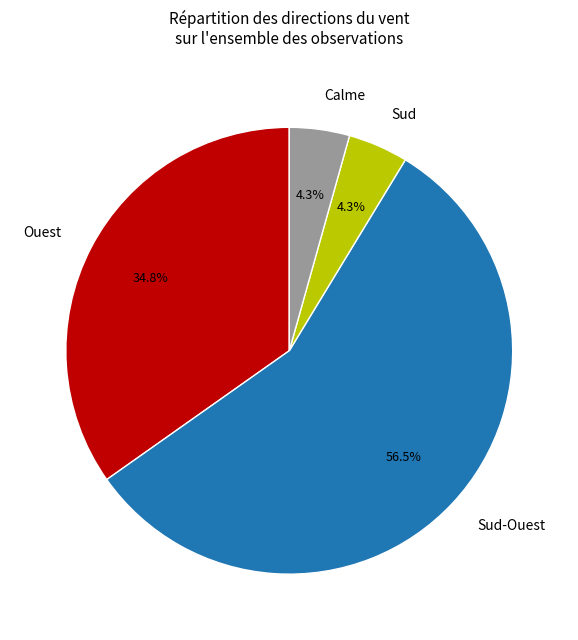

What percentage is NOT represented by Calme?

95.7%